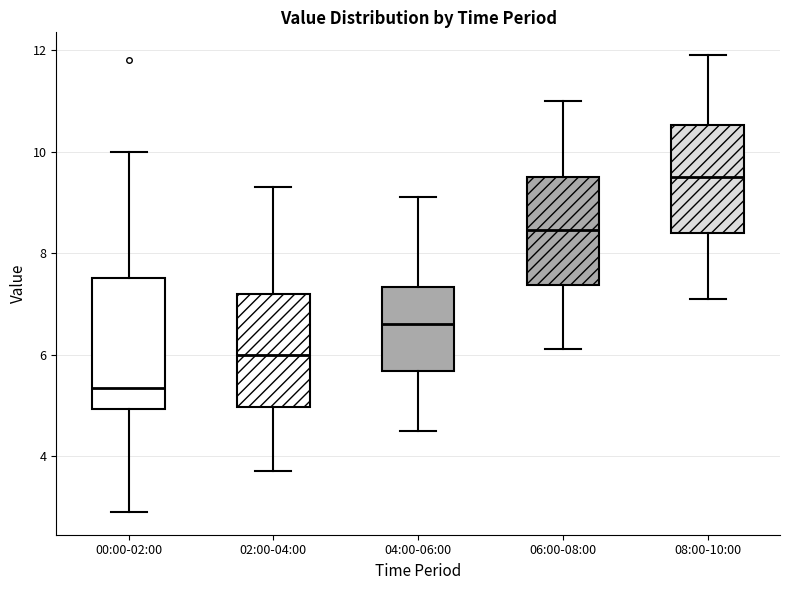

Which box is the tallest, from its lower edge to its upper edge?

00:00-02:00